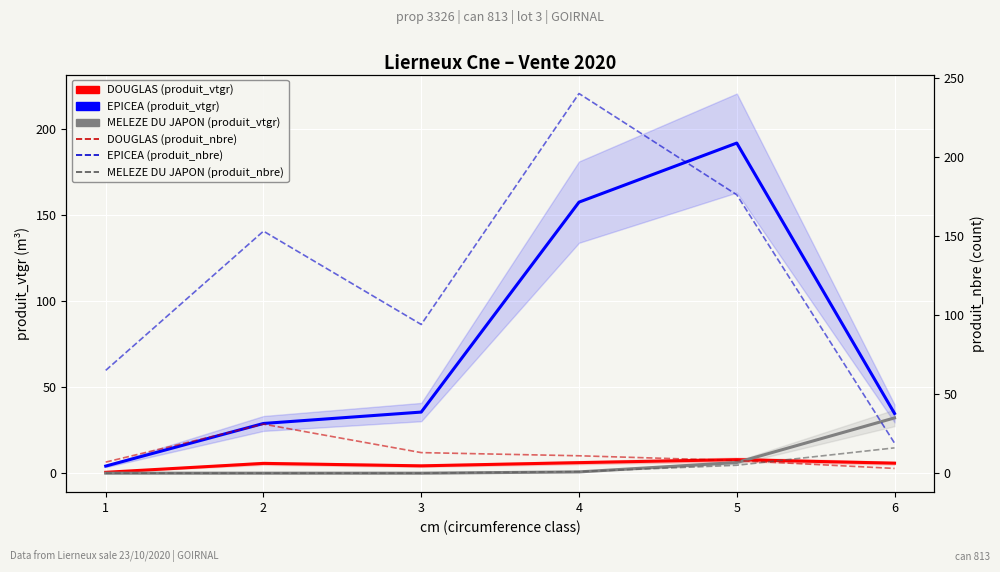

In EPICEA (produit_nbre), how many points are higher than both neighbors (excluding endpoints)?

2